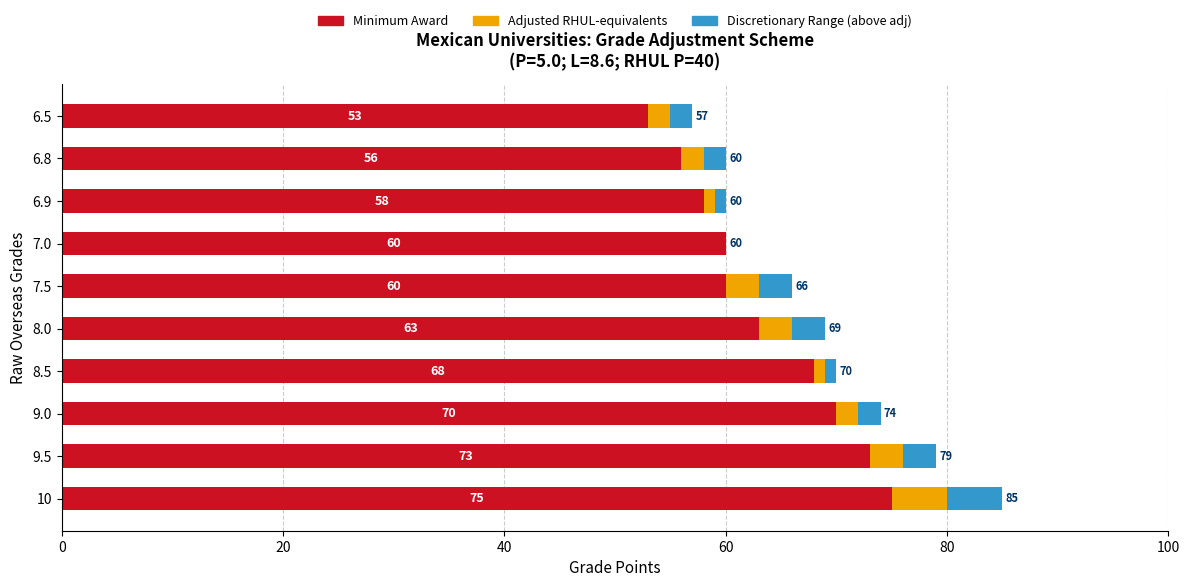

At which category is the sum across all series the highest?

10